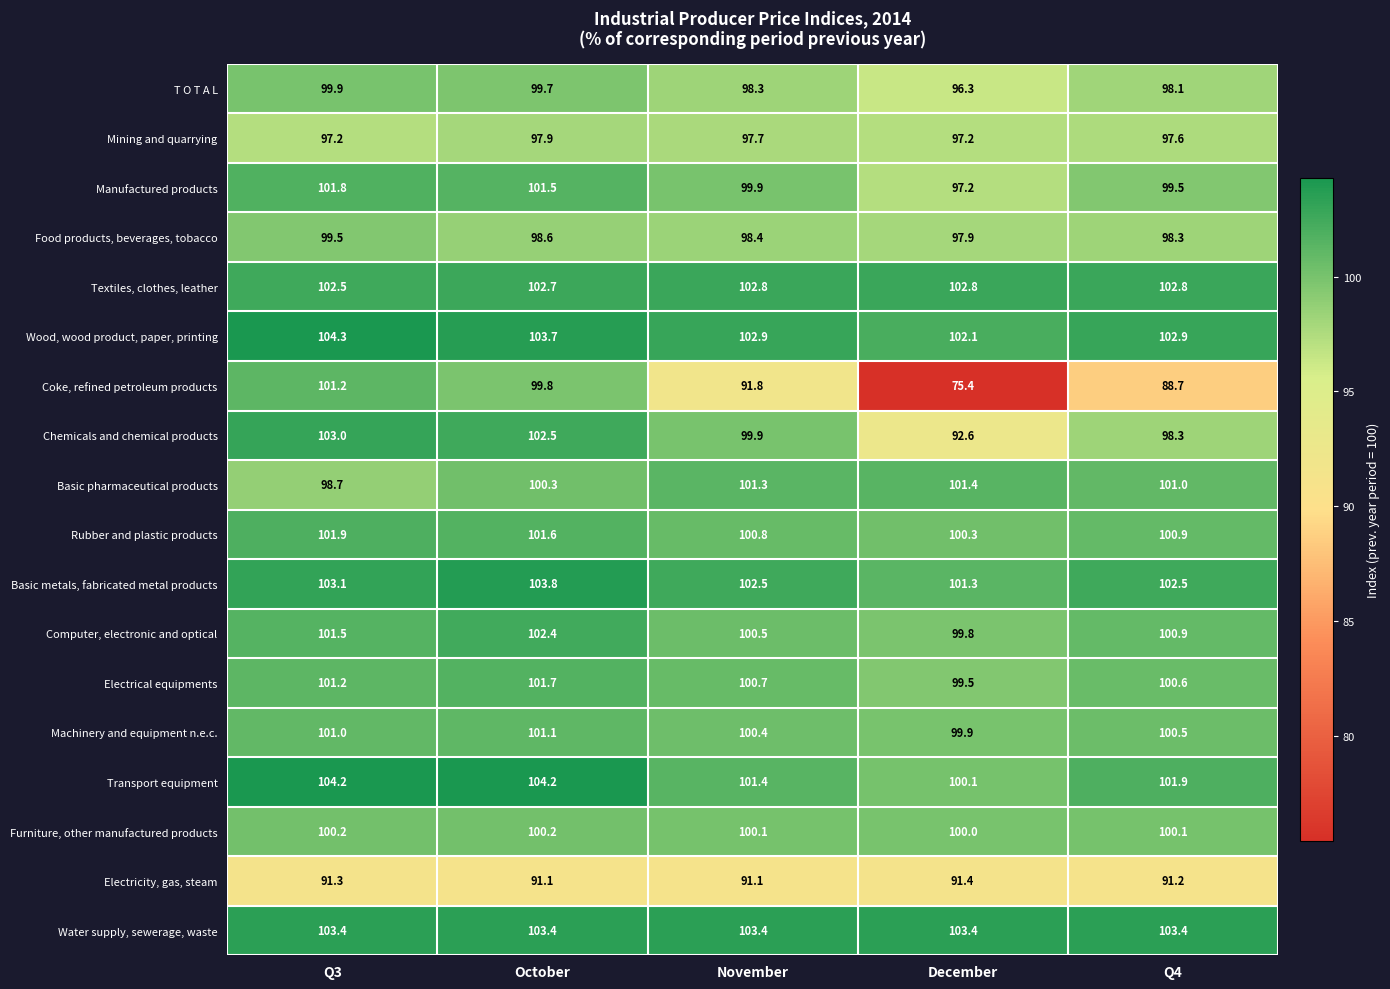

At how many categories does at least one series exceed 76?

5